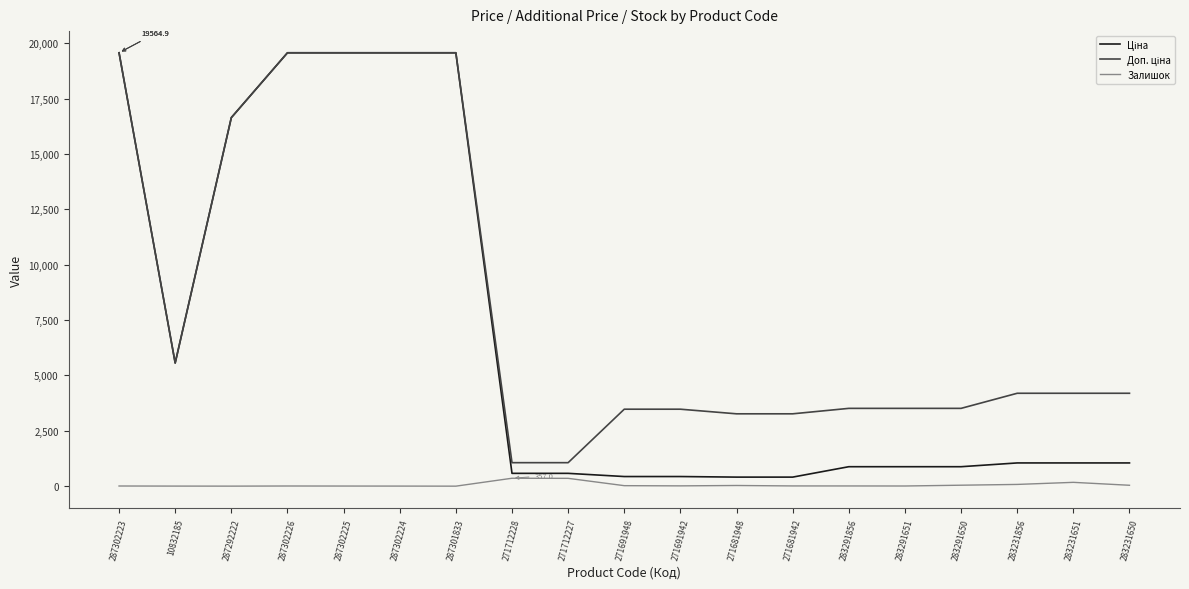

Does the chart have visible grid lines?

No